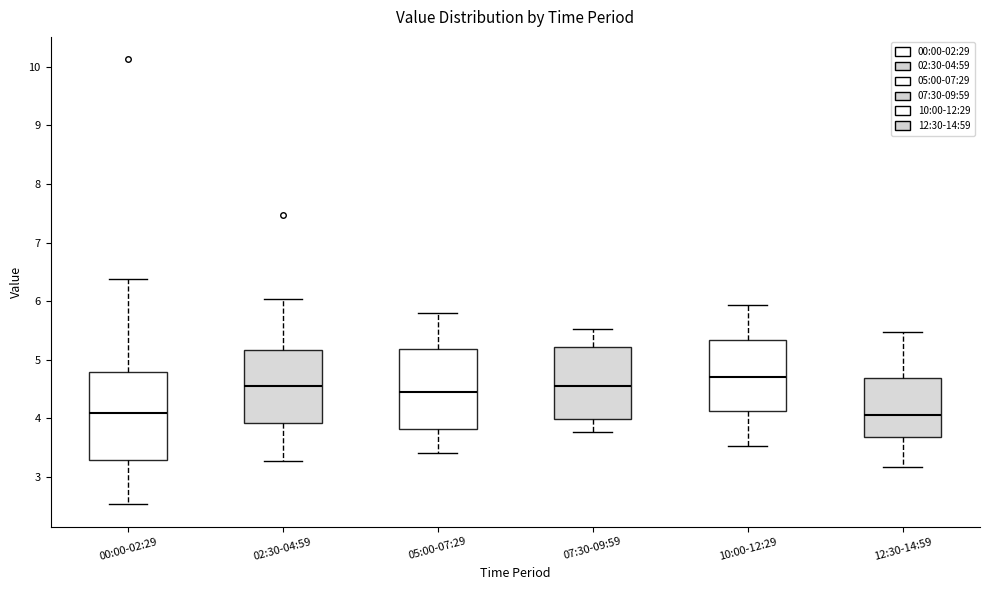

Reading left to right, transcribe this box plot: for each box, give where its median line is, the range the box spans, and where its two whiskers end, as read against the y-axis. The values are not printed on the chart, so give them approximately, as read against the axis.

00:00-02:29: median 4.1, box 3.3 to 4.8, whiskers 2.5 to 6.4
02:30-04:59: median 4.6, box 3.9 to 5.2, whiskers 3.3 to 6.0
05:00-07:29: median 4.5, box 3.8 to 5.2, whiskers 3.4 to 5.8
07:30-09:59: median 4.6, box 4.0 to 5.2, whiskers 3.8 to 5.5
10:00-12:29: median 4.7, box 4.1 to 5.3, whiskers 3.5 to 5.9
12:30-14:59: median 4.1, box 3.7 to 4.7, whiskers 3.2 to 5.5